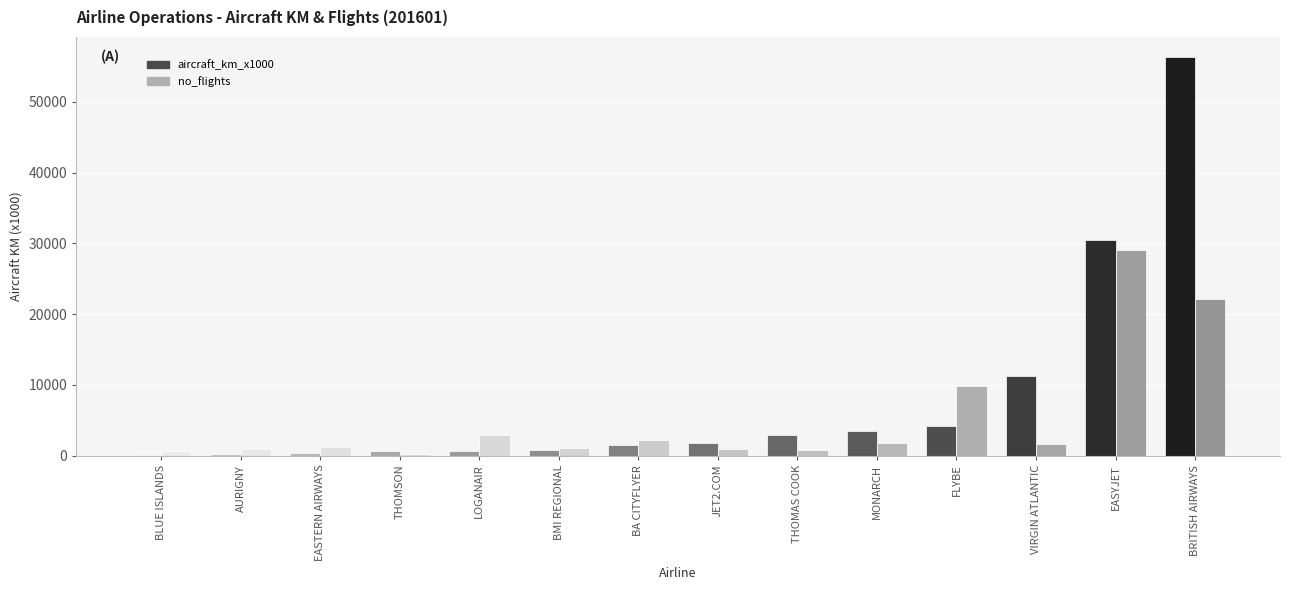

What is the total value across all series at EASYJET?

59512